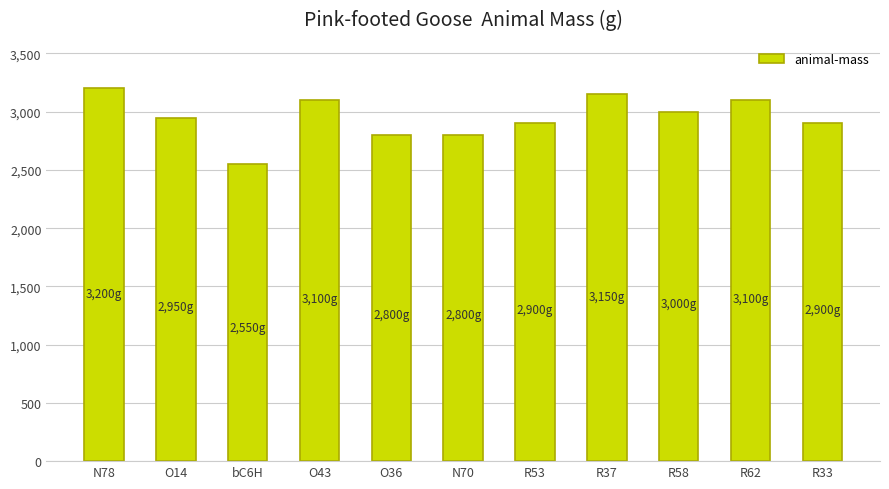

Reading left to right, list all the values displayed in this chart.

3200	2950	2550	3100	2800	2800	2900	3150	3000	3100	2900